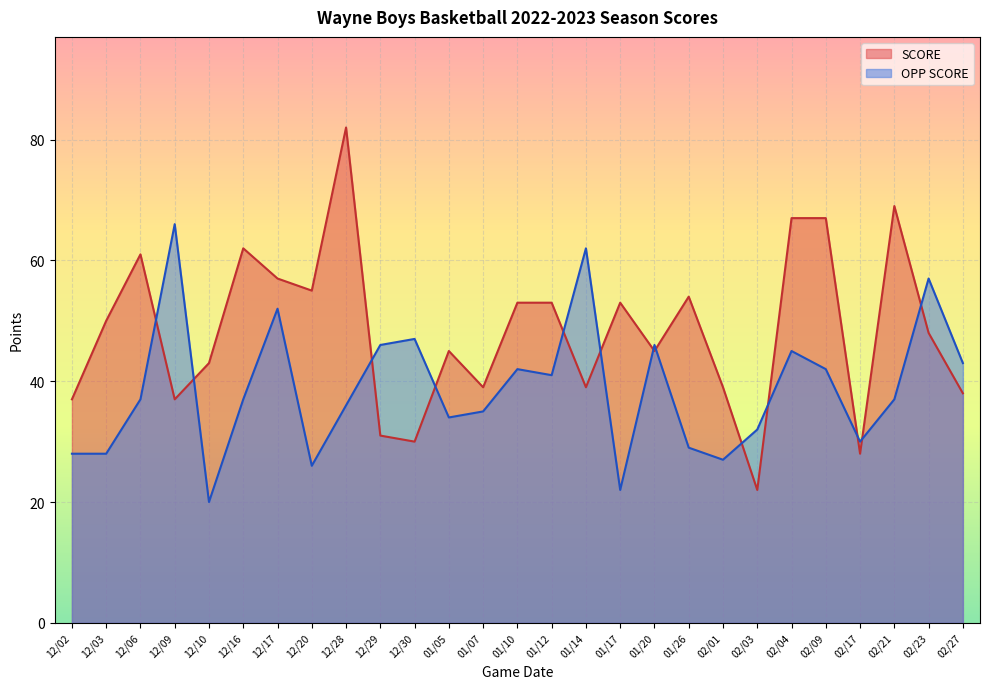

What position from the right is 02/03?

7